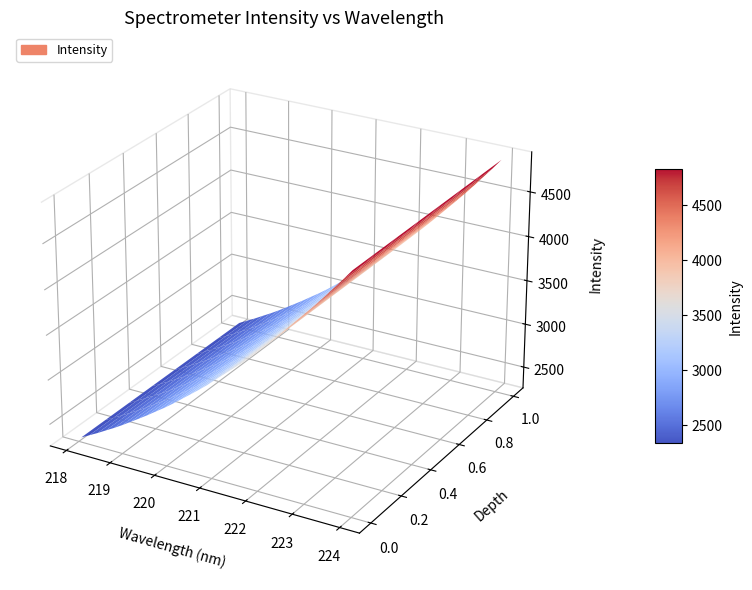

Reading left to right, transcribe all the data shown in this chart.

218.0596=2309.6	218.2508=2361.6	218.442=2413.0	218.6332=2468.7	218.8244=2523.5	219.0156=2582.1	219.2067=2644.5	219.3979=2707.3	219.589=2771.4	219.7801=2839.0	219.9712=2905.6	220.1623=2977.2	220.3533=3053.2	220.5444=3128.9	220.7354=3205.4	220.9264=3284.9	221.1174=3372.1	221.3083=3458.2	221.4993=3542.6	221.6902=3627.6	221.8812=3721.9	222.0721=3817.2	222.263=3914.7	222.4538=4014.5	222.6447=4117.6	222.8355=4222.4	223.0264=4326.6	223.2172=4432.0	223.408=4542.8	223.5987=4656.6	223.7895=4770.4	223.9802=4888.4